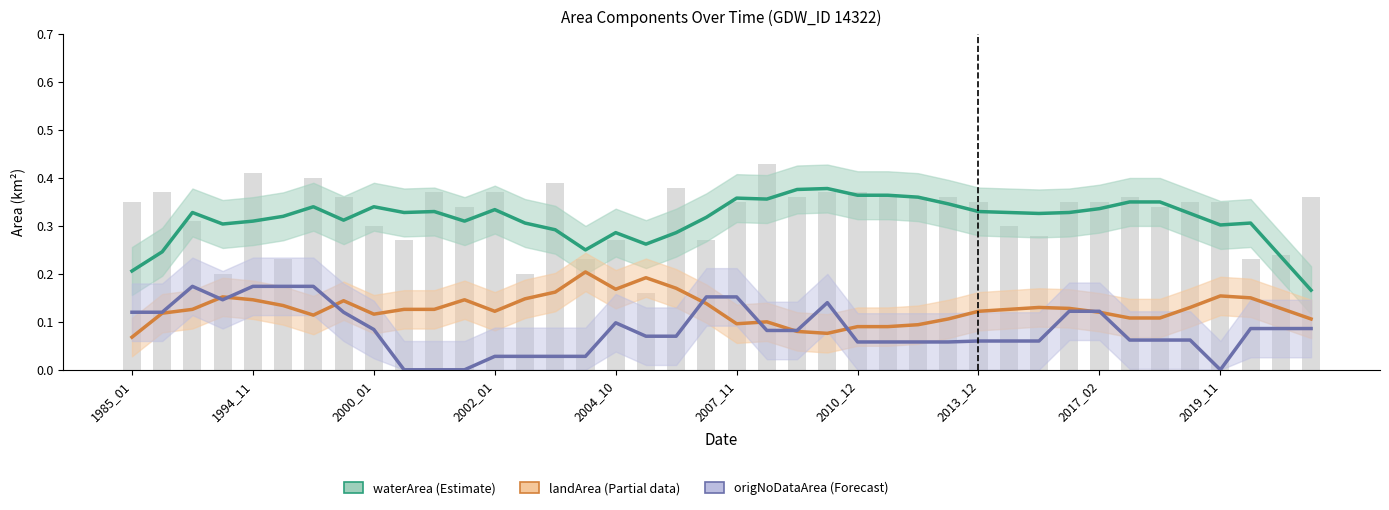

Read the waterArea (Estimate) value at 2002_01.

0.3